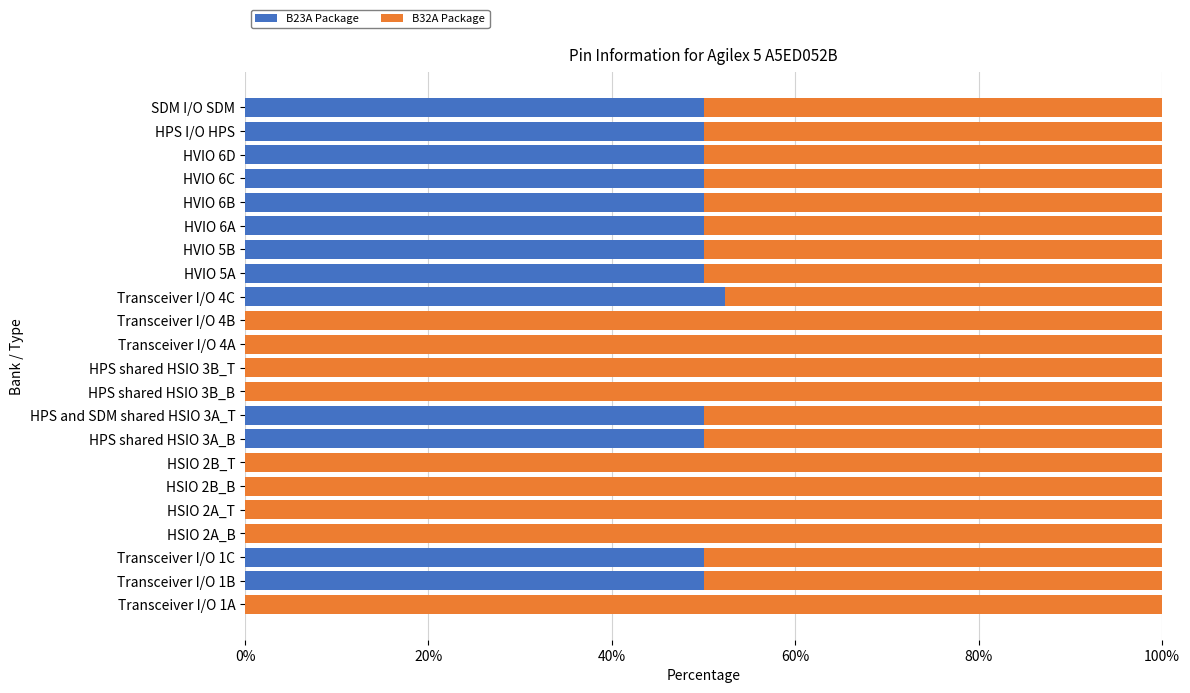

What is the sum of the B23A Package values at HPS I/O HPS and HVIO 6D?

100.0